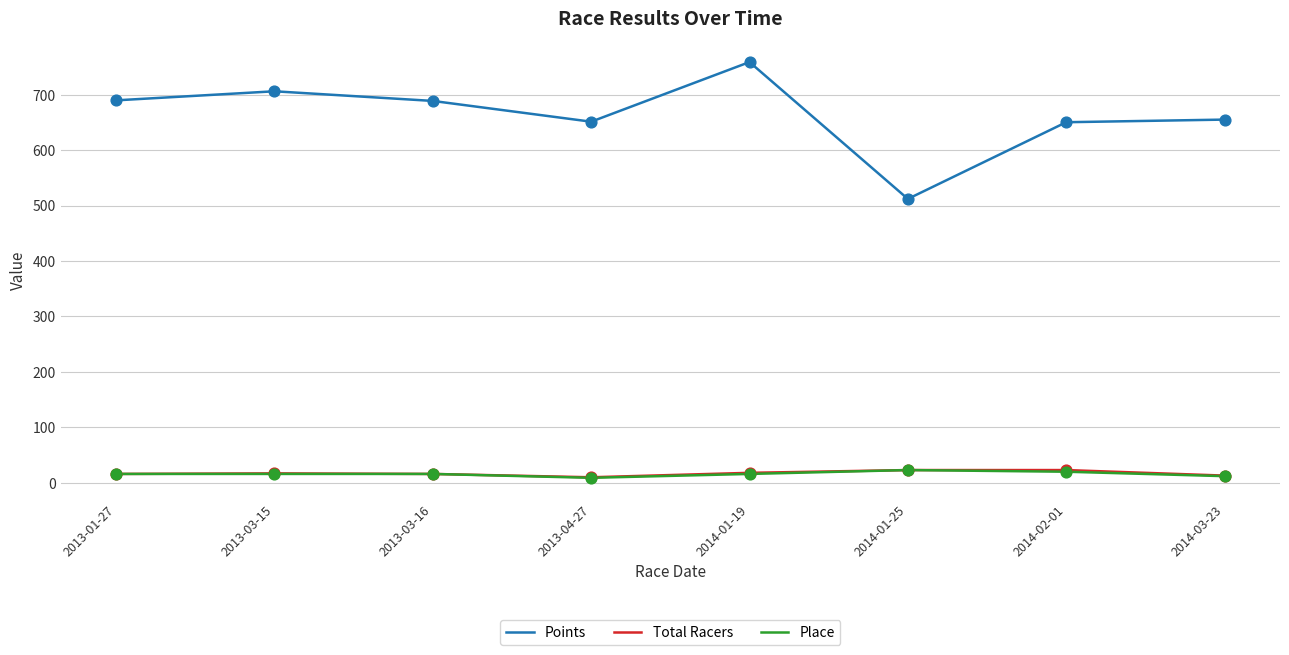

Which series has the largest total across all categories?

Points